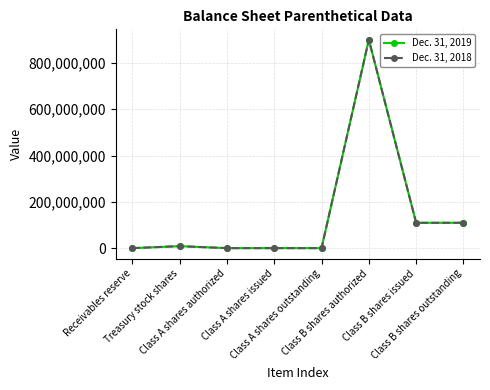

What is the difference between the highest and lowest values at Receivables reserve?

36